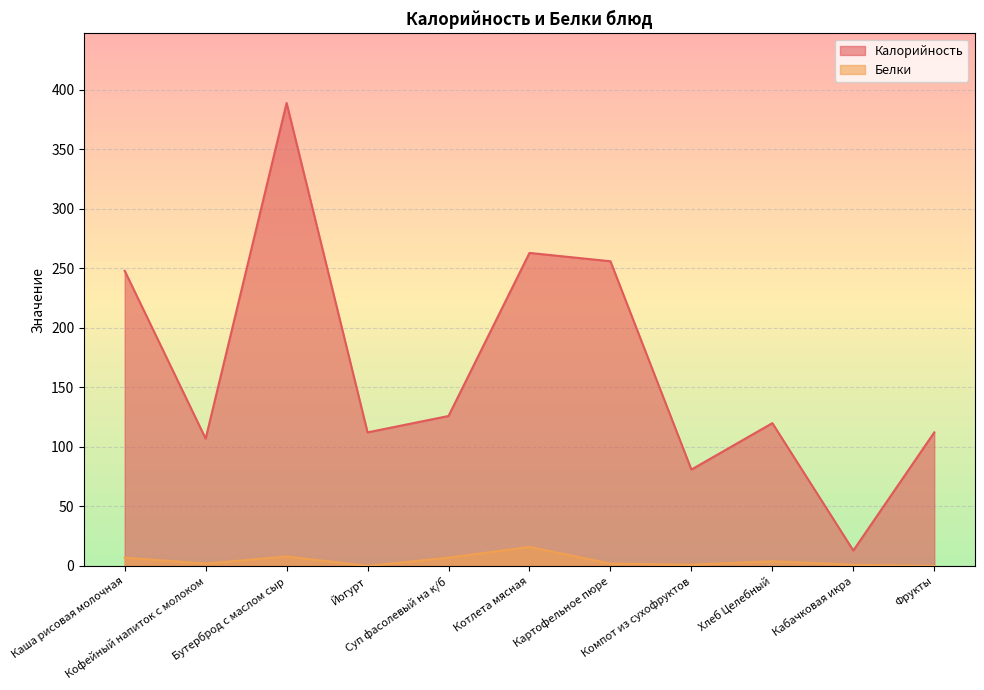

Reading left to right, list all the values displayed in this chart.

Калорийность: Каша рисовая молочная=248.0	Кофейный напиток с молоком=107.0	Бутерброд с маслом сыр=389.0	Йогурт=112.2	Суп фасолевый на к/б=126.0	Котлета мясная=263.0	Картофельное пюре=256.0	Компот из сухофруктов=81.0	Хлеб Целебный=120.0	Кабачковая икра=13.0	Фрукты=112.2
Белки: Каша рисовая молочная=7.0	Кофейный напиток с молоком=2.0	Бутерброд с маслом сыр=8.0	Йогурт=0.0	Суп фасолевый на к/б=7.0	Котлета мясная=16.0	Картофельное пюре=2.0	Компот из сухофруктов=1.0	Хлеб Целебный=4.0	Кабачковая икра=1.0	Фрукты=0.0